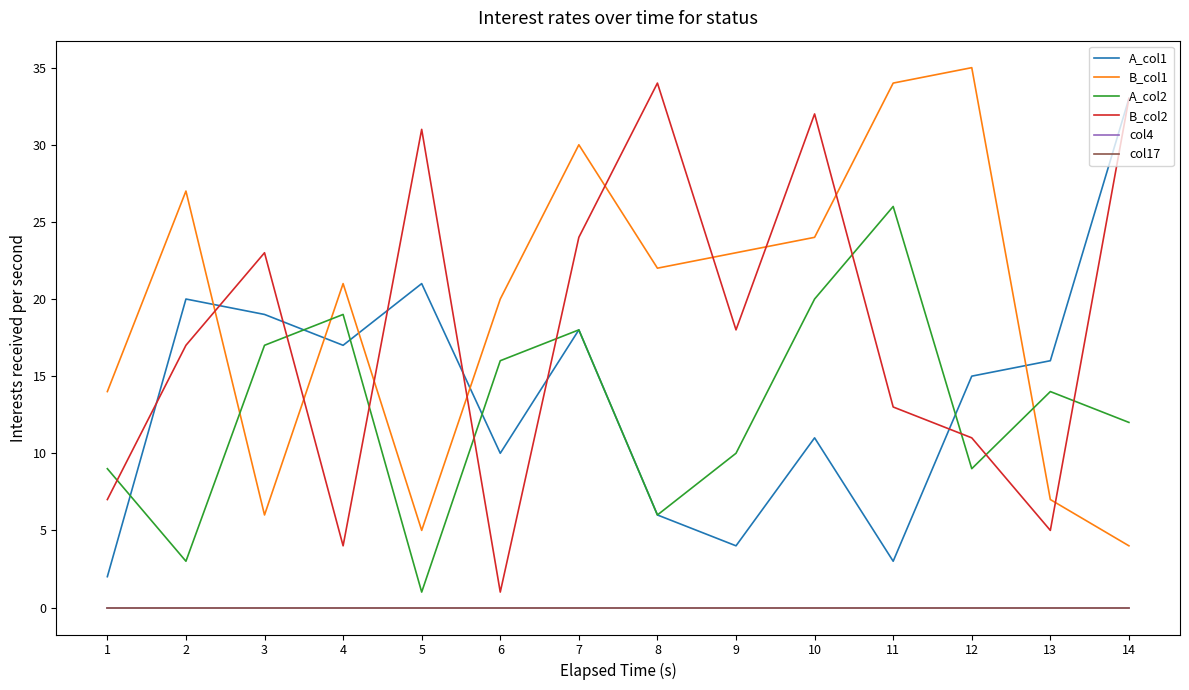

Is this an area chart (filled region under the line)?

No